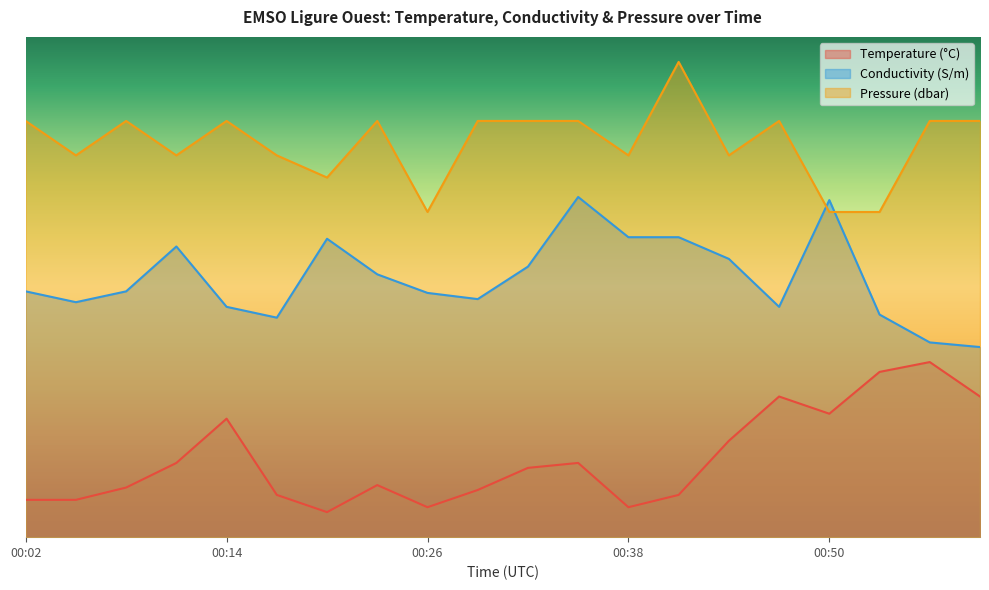

Reading left to right, what are all the values shown in this chart?

Temperature: 0.1	0.1	0.1	0.1	0.2	0.1	0.1	0.1	0.1	0.1	0.1	0.1	0.1	0.1	0.2	0.3	0.2	0.3	0.3	0.3
Conductivity: 0.5	0.5	0.5	0.6	0.5	0.4	0.6	0.5	0.5	0.5	0.5	0.7	0.6	0.6	0.6	0.5	0.7	0.4	0.4	0.4
Pressure: 0.8	0.8	0.8	0.8	0.8	0.8	0.7	0.8	0.7	0.8	0.8	0.8	0.8	0.9	0.8	0.8	0.7	0.7	0.8	0.8